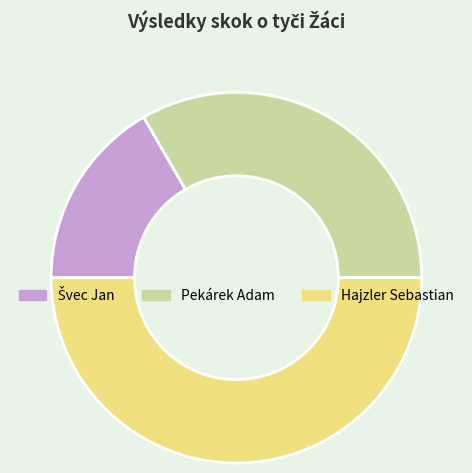

What is the ratio of the value at Pekárek Adam to the value at Hajzler Sebastian?

0.7